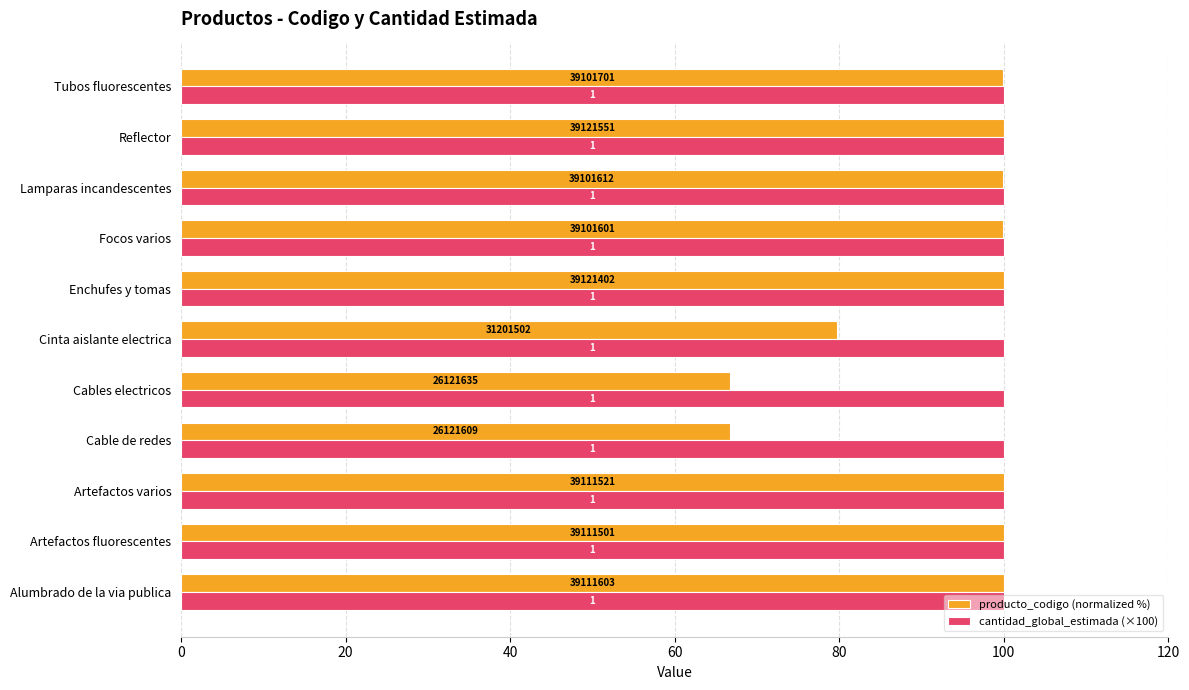

Which series has the widest spread of values?

producto_codigo (normalized %)